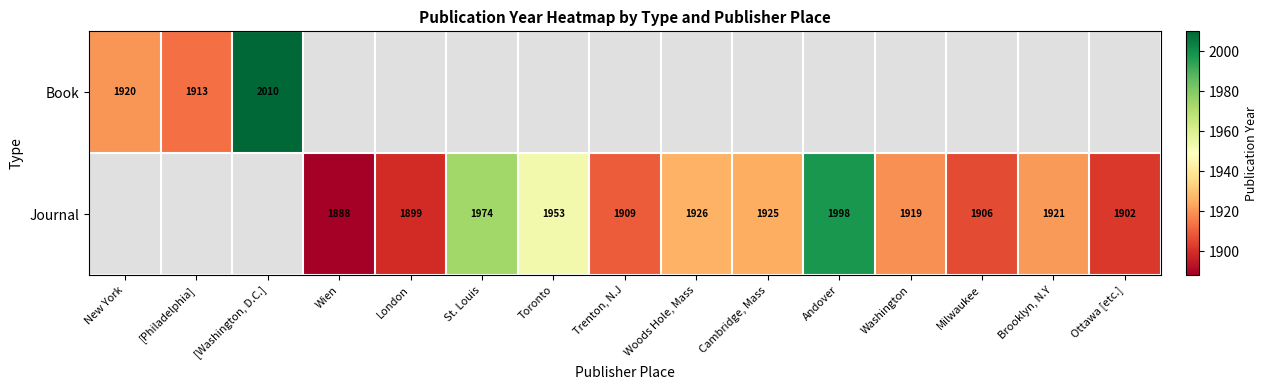

The Journal series shows 1909 at Trenton, N.J. True or false?

True